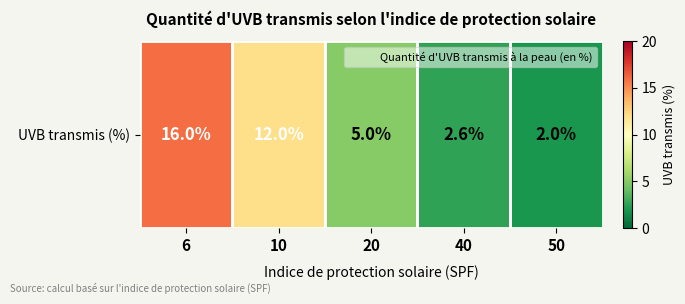

Reading left to right, transcribe all the data shown in this chart.

6=16.0	10=12.0	20=5.0	40=2.6	50=2.0